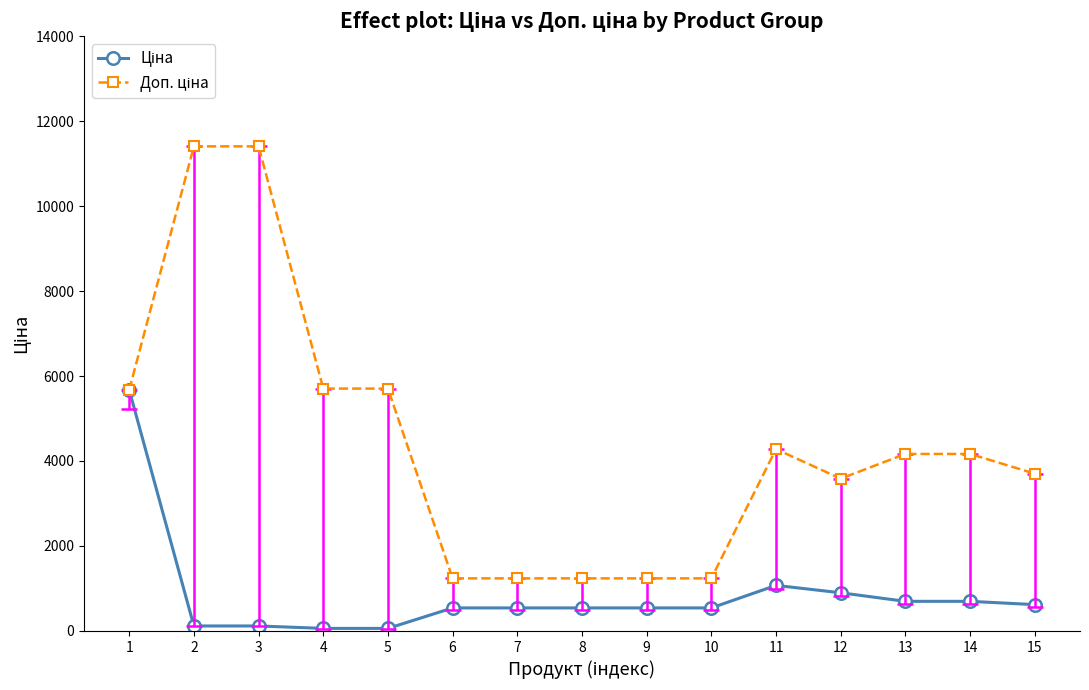

What is the total value across all series at 9?

1774.4